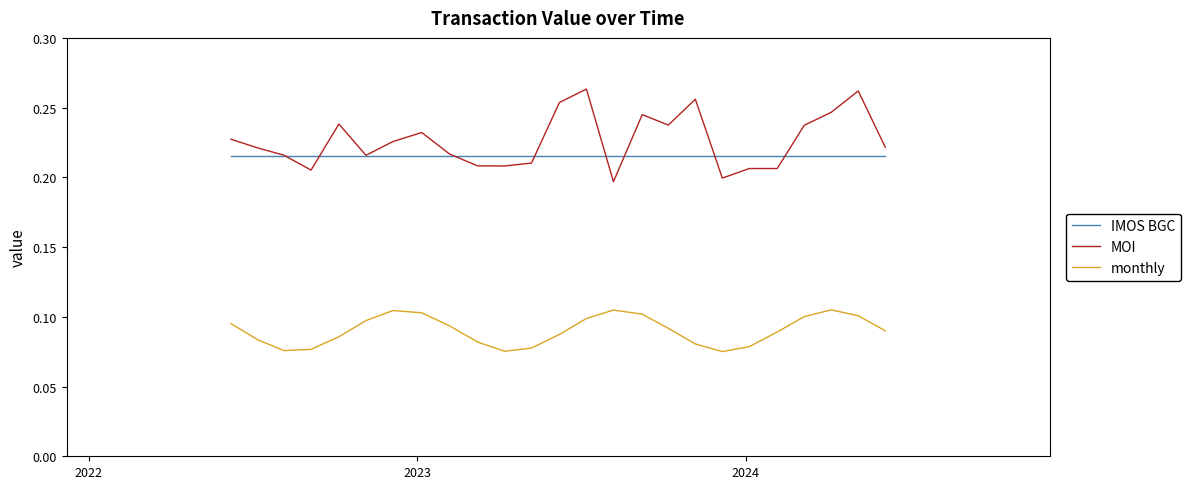

Which series has the largest range (max minus min)?

MOI